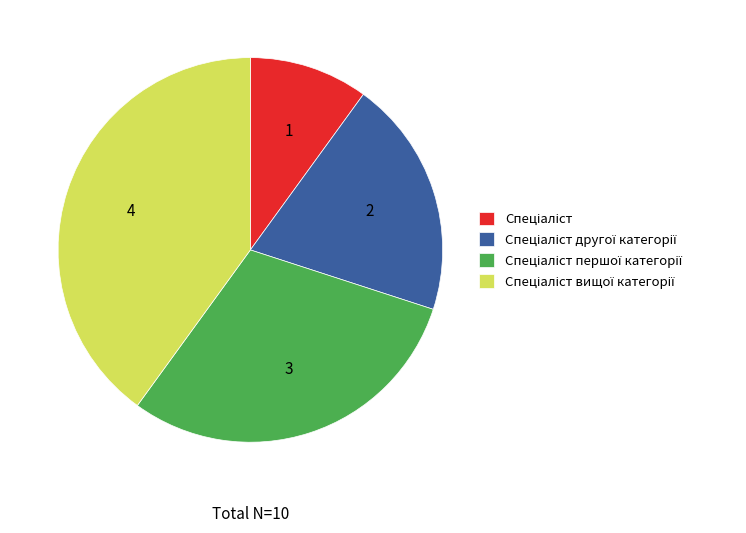

Does any single category account for the majority?

No